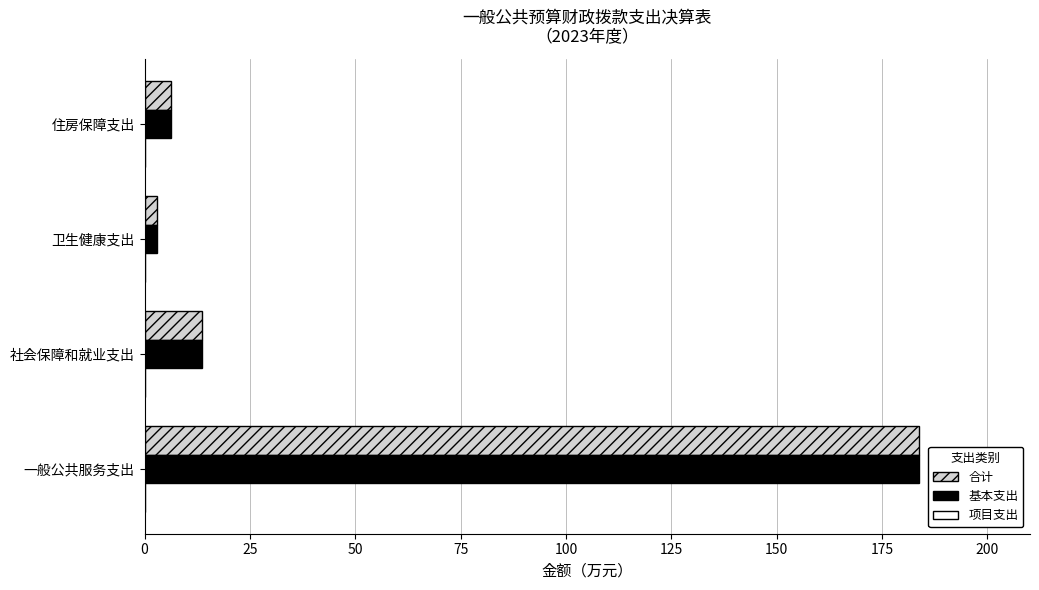

Count the number of categories in the chart.

4